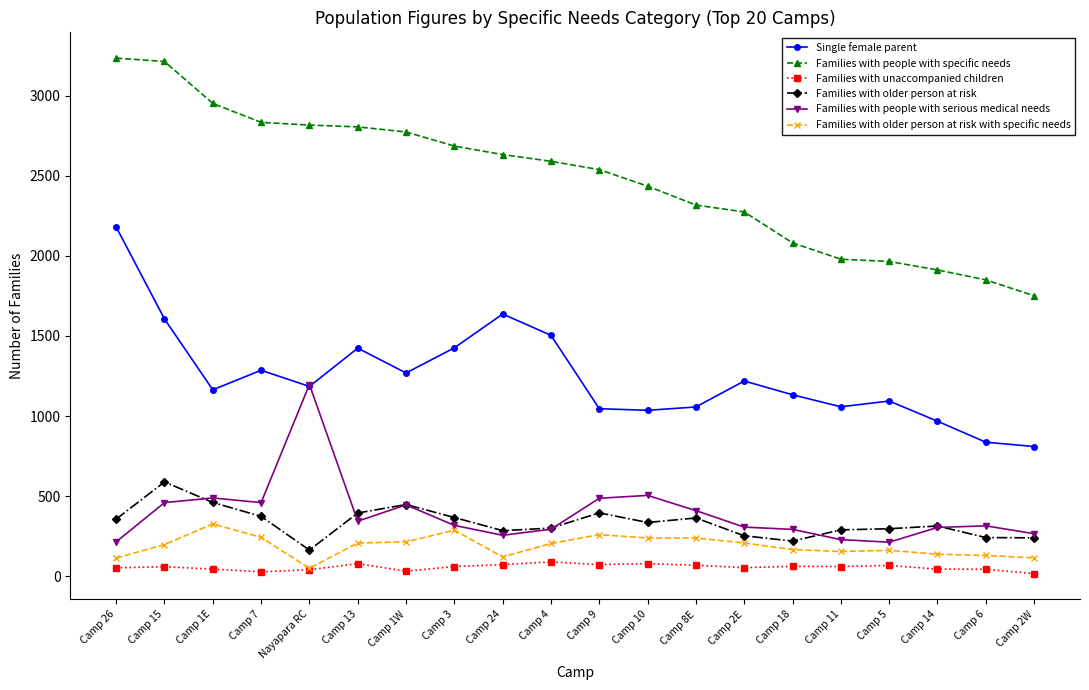

At Camp 5, list the series in order from largest to smallest.

Families with people with specific needs, Single female parent, Families with older person at risk, Families with people with serious medical needs, Families with older person at risk with specific needs, Families with unaccompanied children